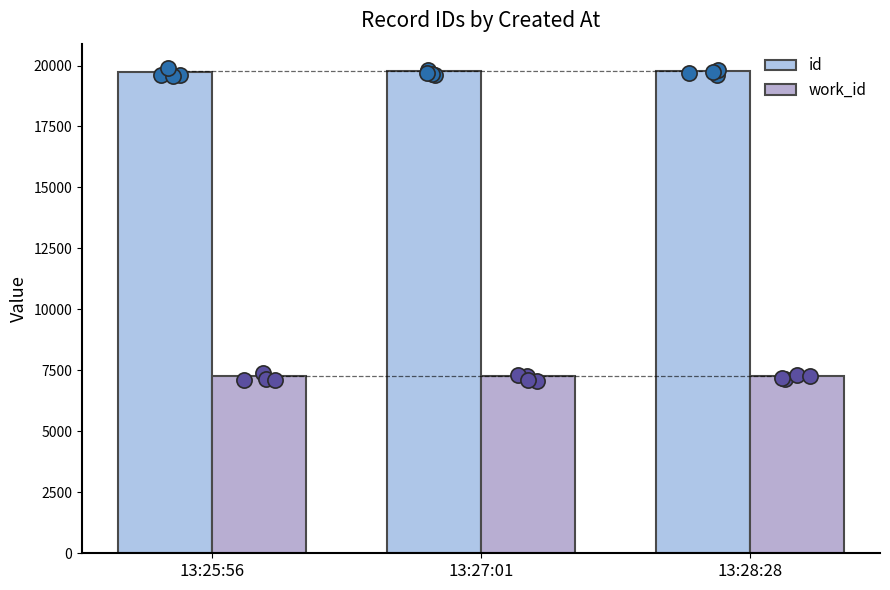

Which series has the widest spread of Y values?

id